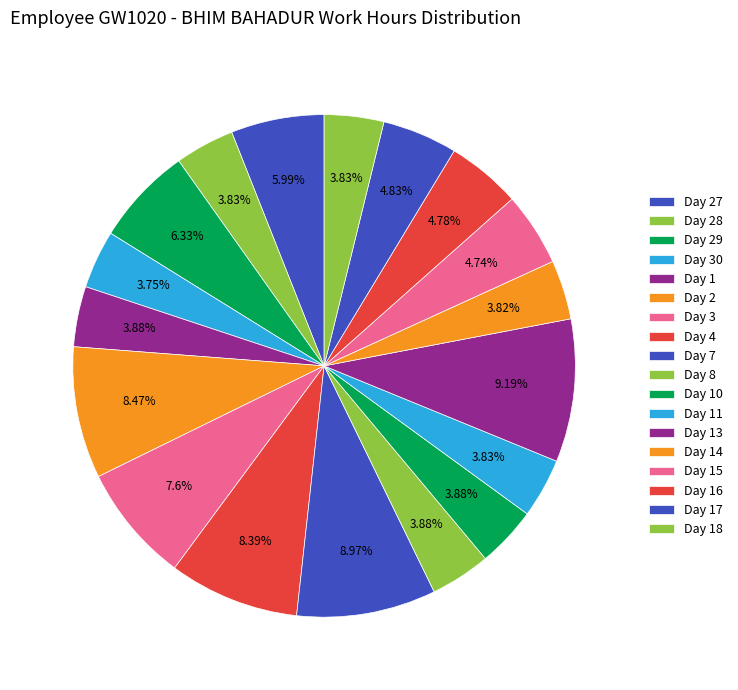

Count the number of slices in the pie.

18